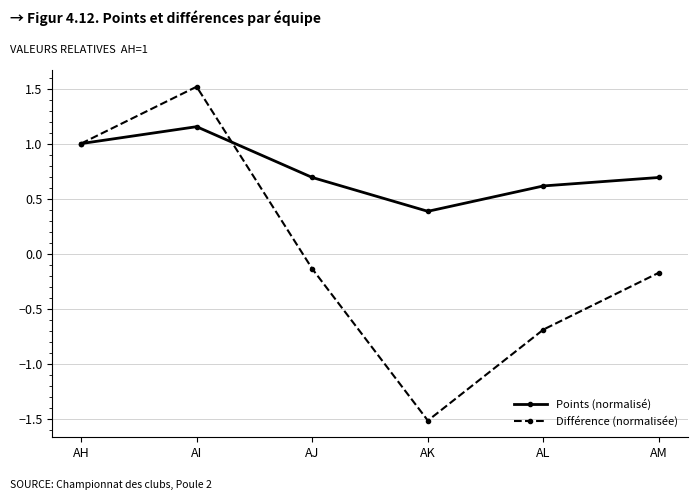

What is the difference between the highest and lowest values at AJ?

0.8